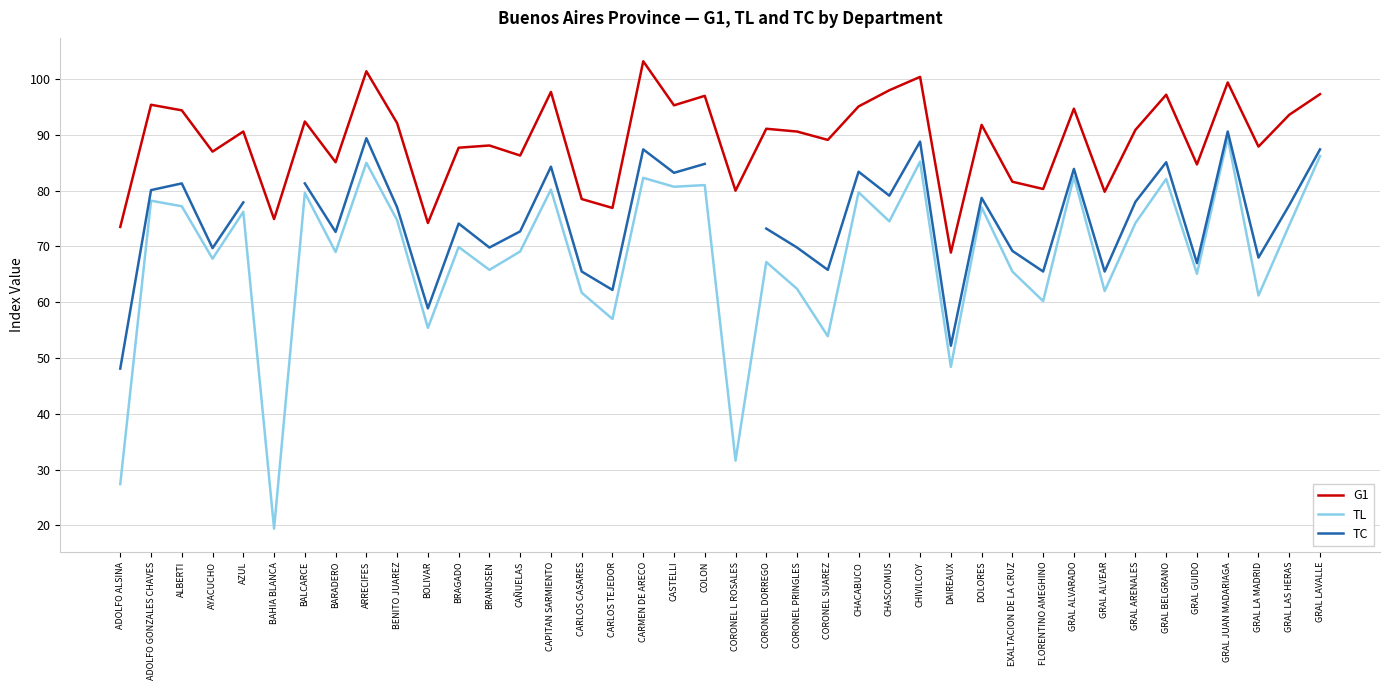

How many lines are shown in the chart?

3